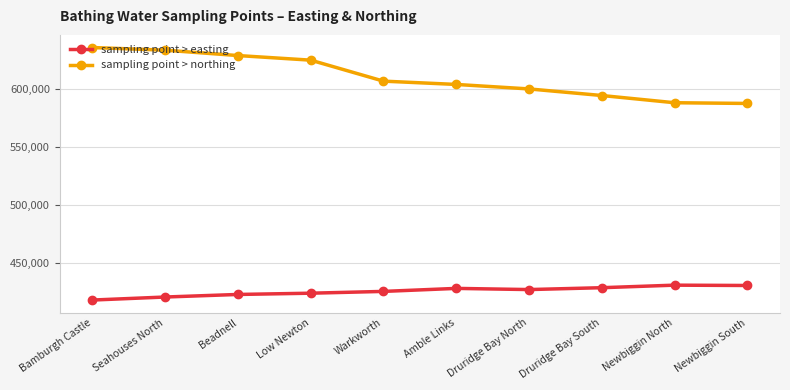

What are all the series names shown in the legend?

sampling point > easting, sampling point > northing